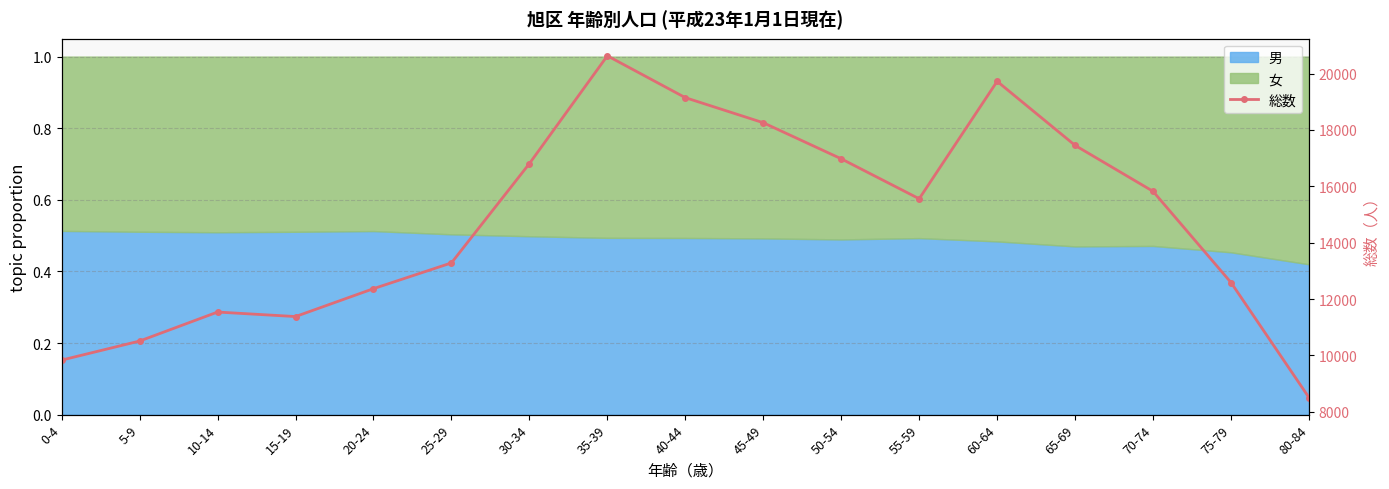

Reading right to left, extract all data points from this chart.

80-84=8503	75-79=12584	70-74=15820	65-69=17451	60-64=19724	55-59=15557	50-54=16975	45-49=18255	40-44=19145	35-39=20630	30-34=16805	25-29=13281	20-24=12367	15-19=11377	10-14=11537	5-9=10508	0-4=9832